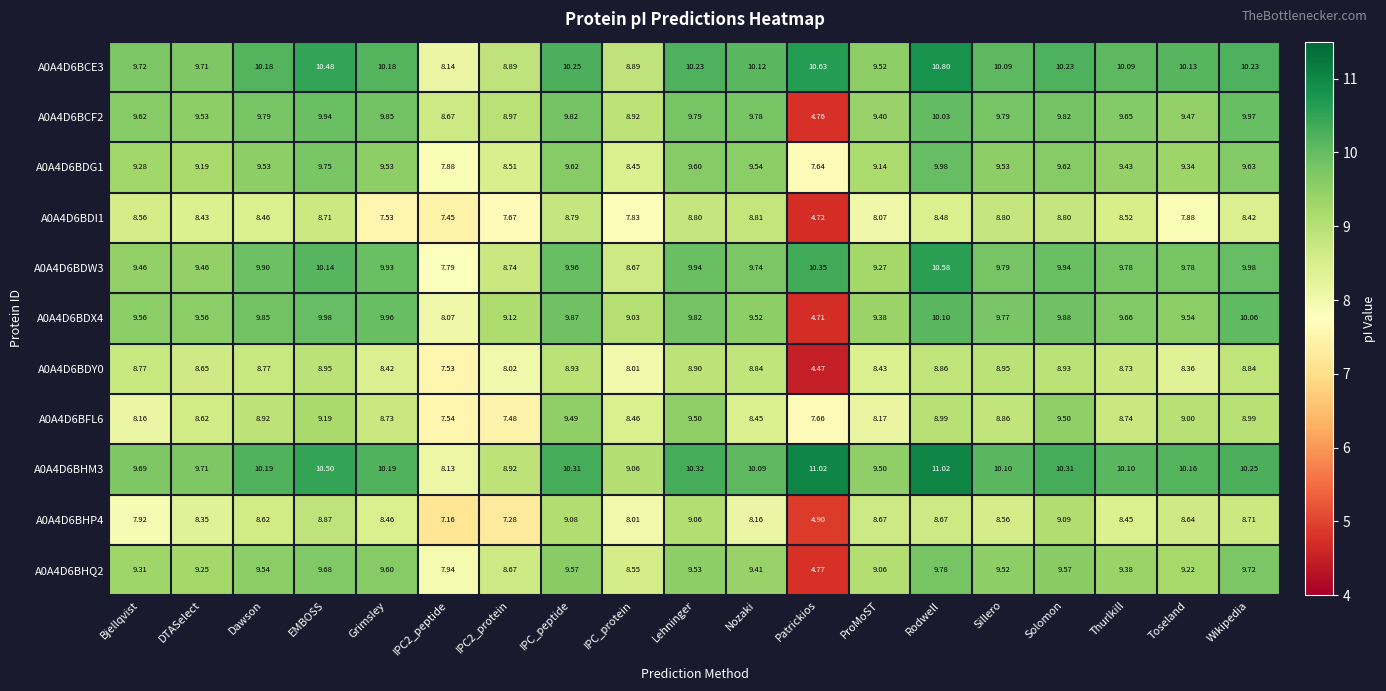

Where does the A0A4D6BFL6 series first go above 8?

Bjellqvist